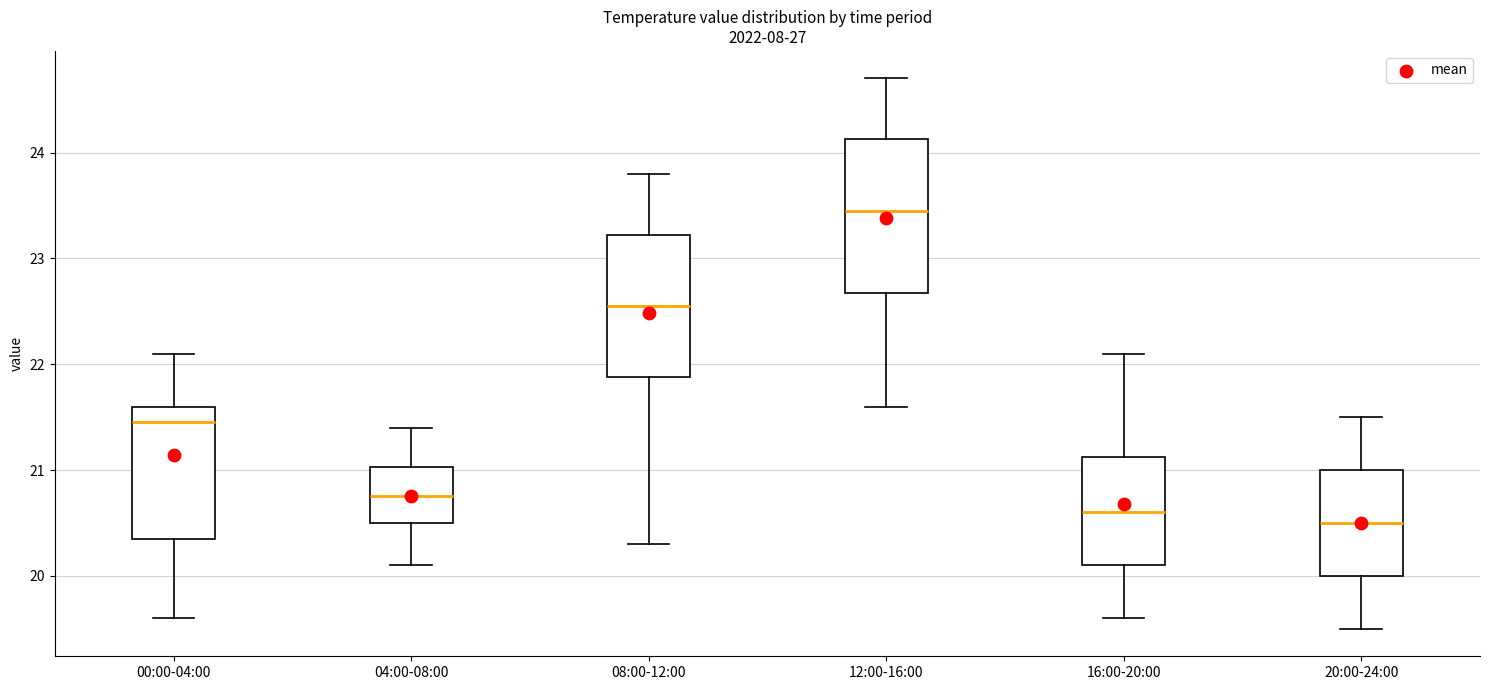

Reading left to right, transcribe this box plot: for each box, give where its median line is, the range the box spans, and where its two whiskers end, as read against the y-axis. The values are not printed on the chart, so give them approximately, as read against the axis.

00:00-04:00: median 21.5, box 20.4 to 21.6, whiskers 19.6 to 22.1
04:00-08:00: median 20.8, box 20.5 to 21.0, whiskers 20.1 to 21.4
08:00-12:00: median 22.6, box 21.9 to 23.2, whiskers 20.3 to 23.8
12:00-16:00: median 23.5, box 22.7 to 24.1, whiskers 21.6 to 24.7
16:00-20:00: median 20.6, box 20.1 to 21.1, whiskers 19.6 to 22.1
20:00-24:00: median 20.5, box 20.0 to 21.0, whiskers 19.5 to 21.5